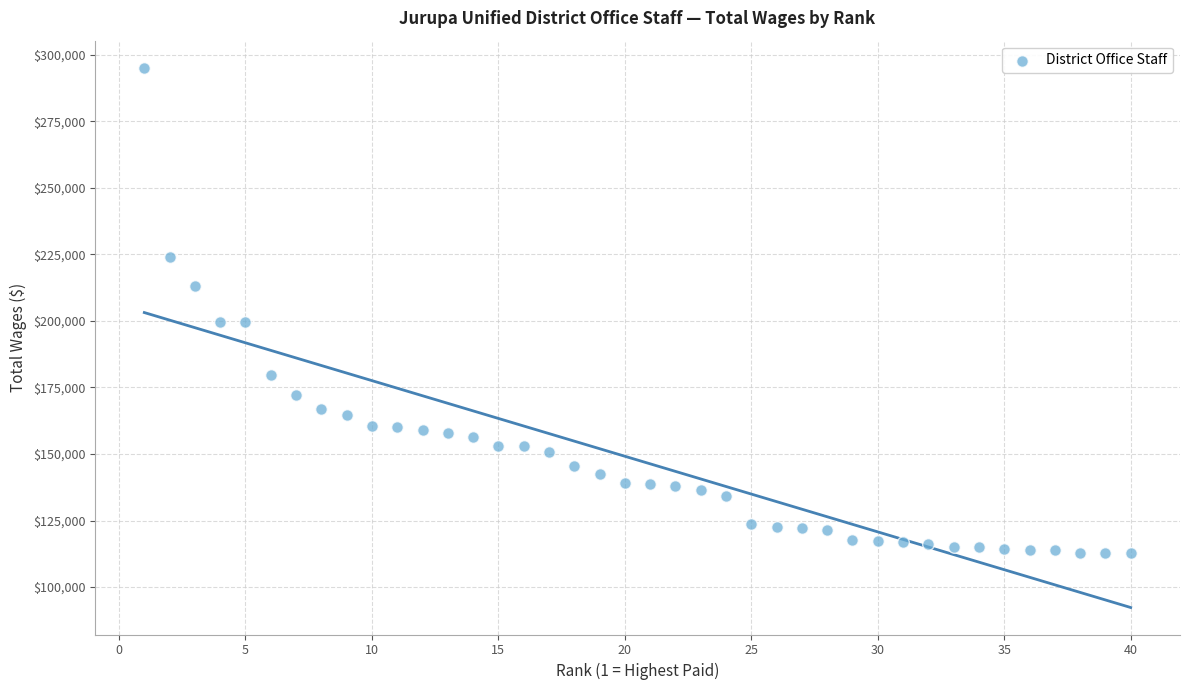

What is the range of Y values (max minus min)?

182311